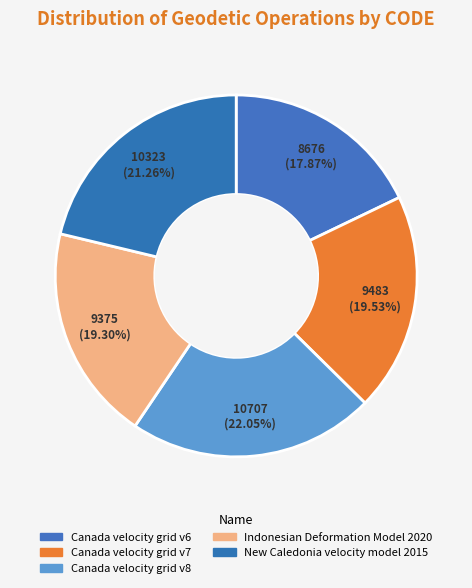

Between Canada velocity grid v8 and Canada velocity grid v7, which is larger?

Canada velocity grid v8